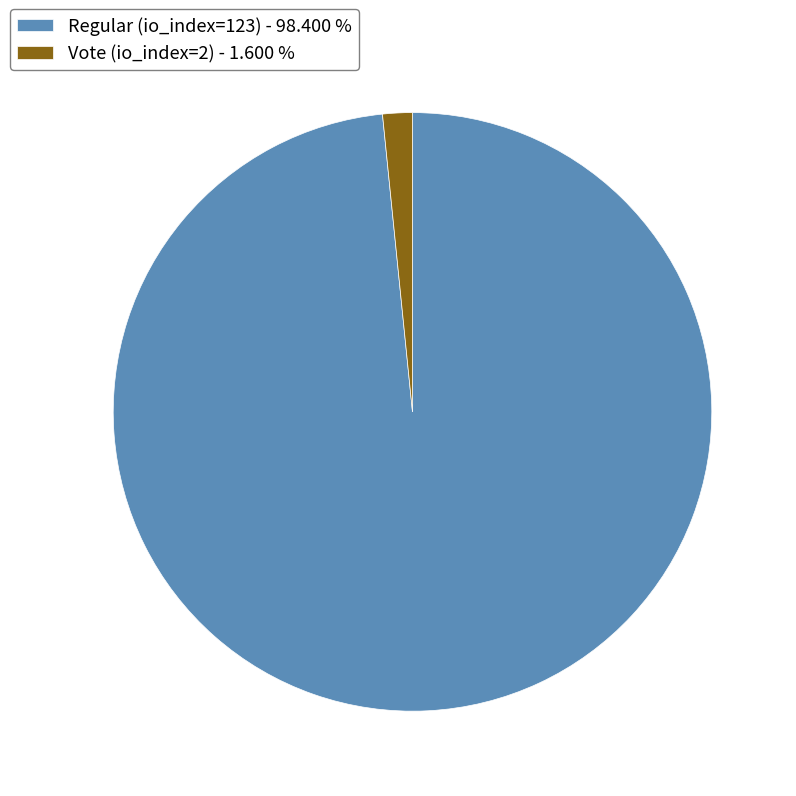

Is the sum of Regular (io_index=123) - 98.400 % and Vote (io_index=2) - 1.600 % greater than half?

Yes